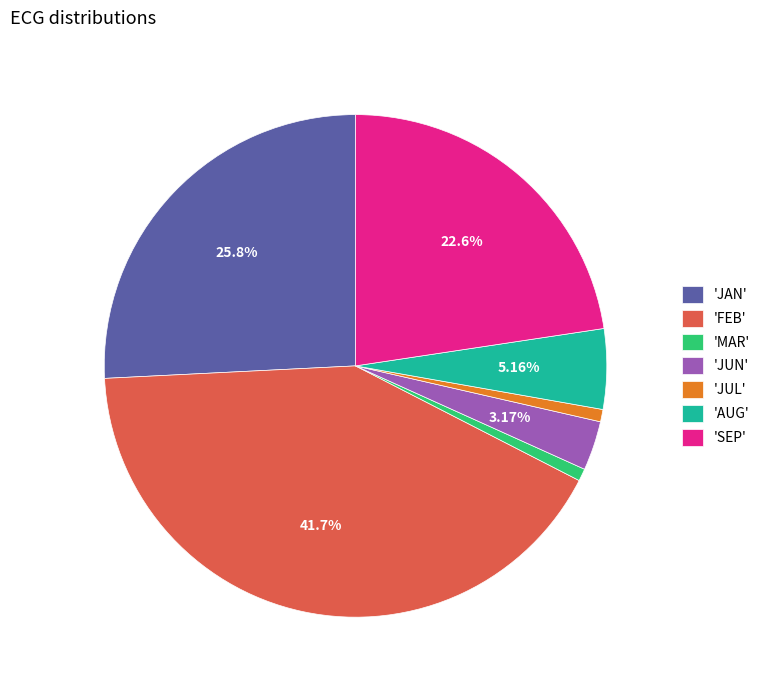

How many segments does this pie chart have?

7